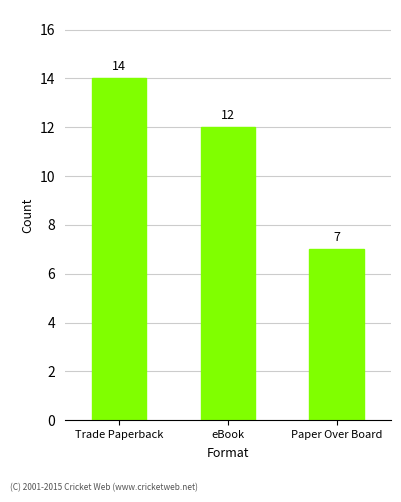

List the labels in order of value, largest first.

Trade Paperback, eBook, Paper Over Board